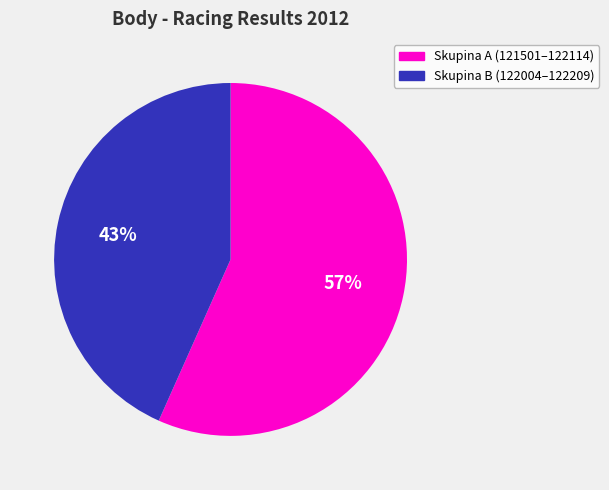

Count the number of slices in the pie.

2